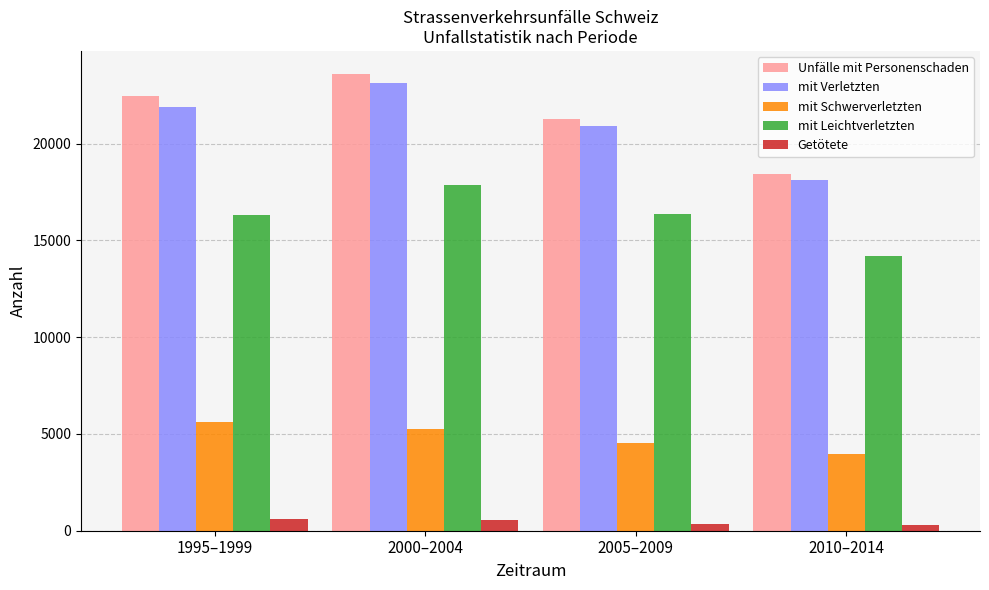

How many categories are shown in the chart?

4